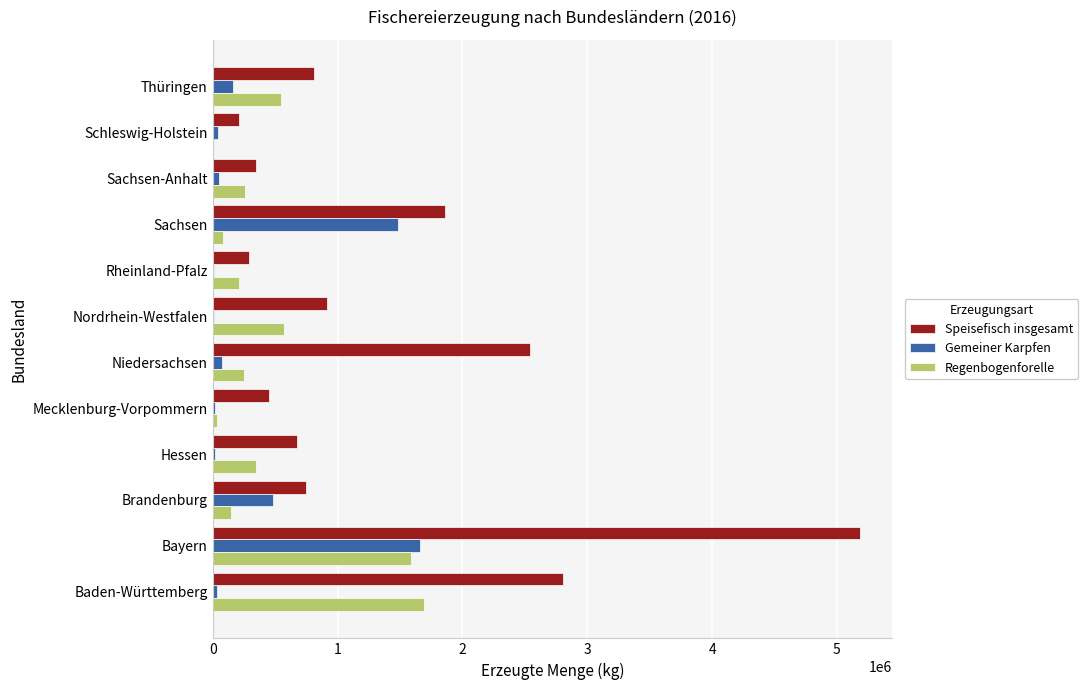

What is the maximum value shown in the chart?

5180537